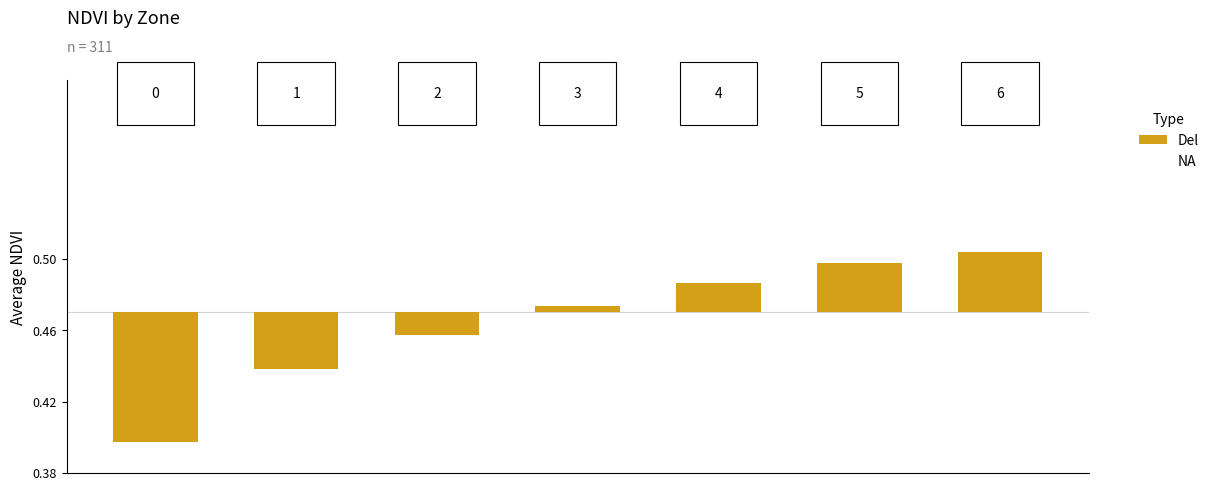

Which has a higher value, 4 or 0?

4